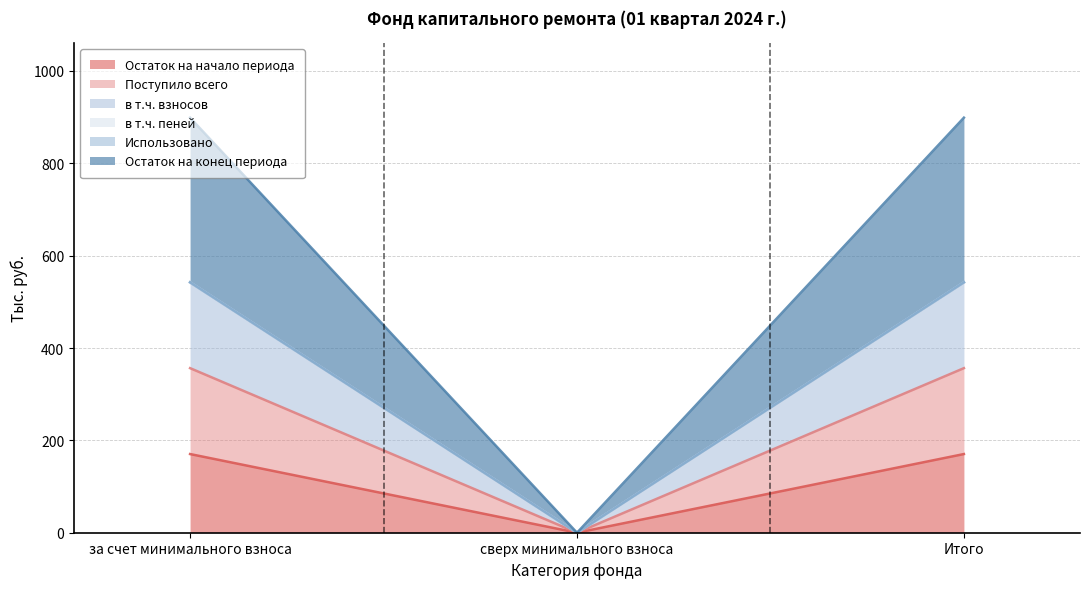

Does the chart have visible grid lines?

Yes